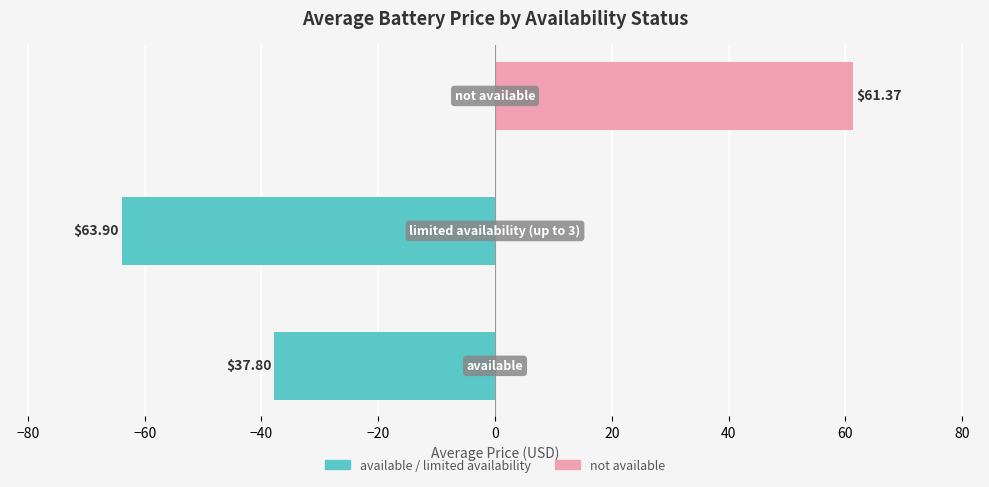

List the series in order of their peak value, highest first.

not available, available / limited